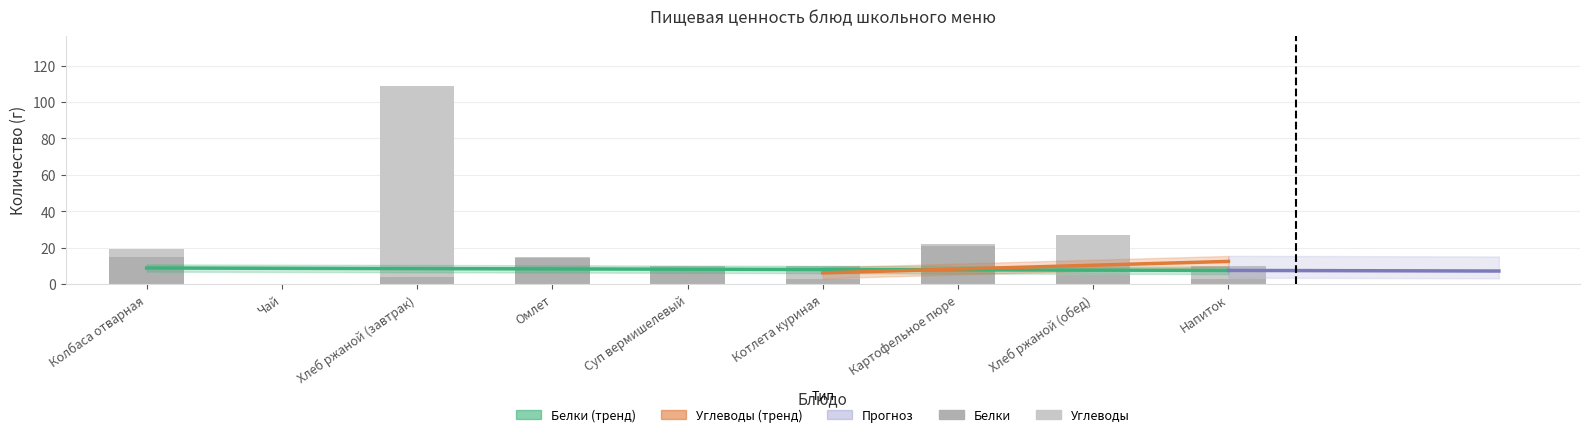

What is the total value across all series at Напиток?

10